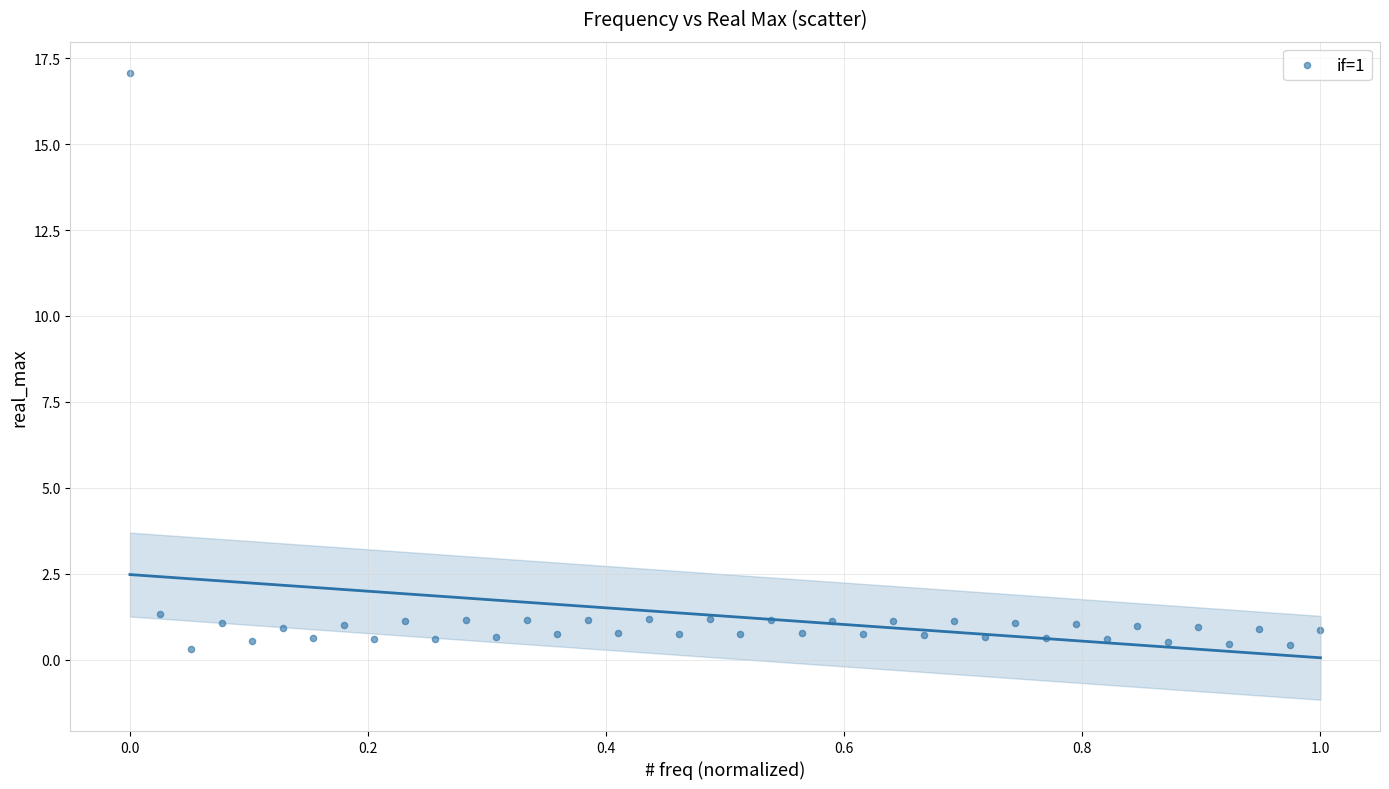

What is the range of Y values (max minus min)?

16.8